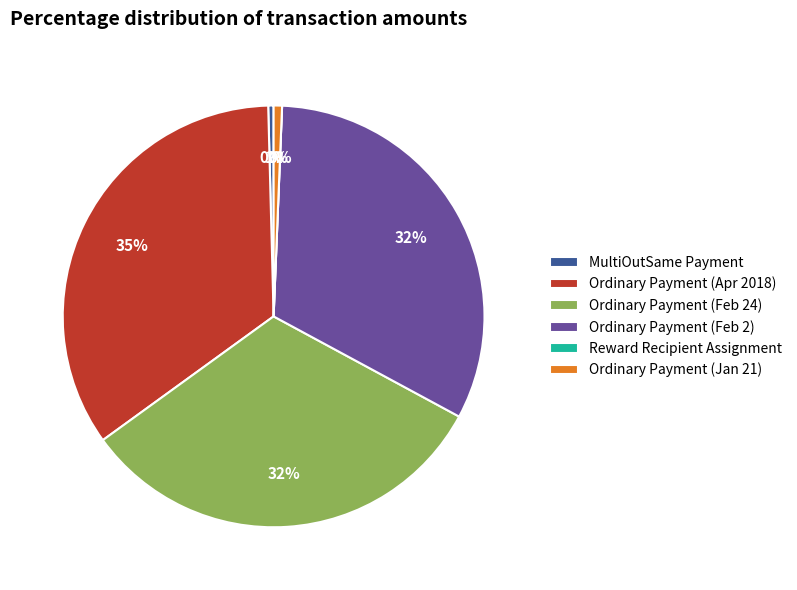

How many segments does this pie chart have?

6